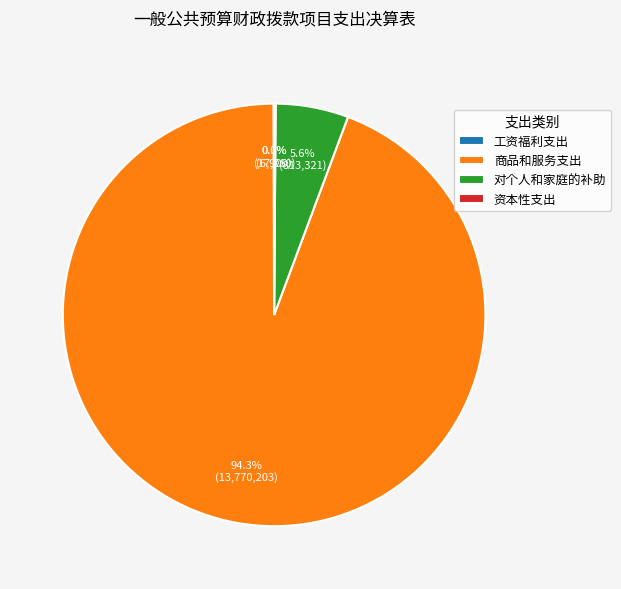

What is the largest slice in the pie chart?

商品和服务支出